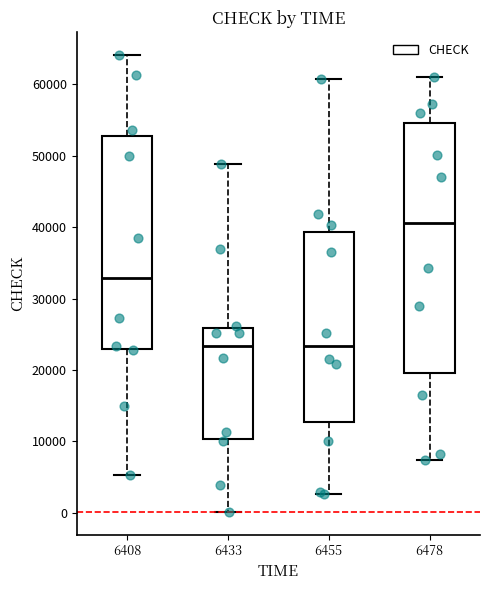

Where is the upper edge of the box at x = 6408 on the y-axis? The values are not printed on the chart, so give them approximately, as read against the axis.

53000